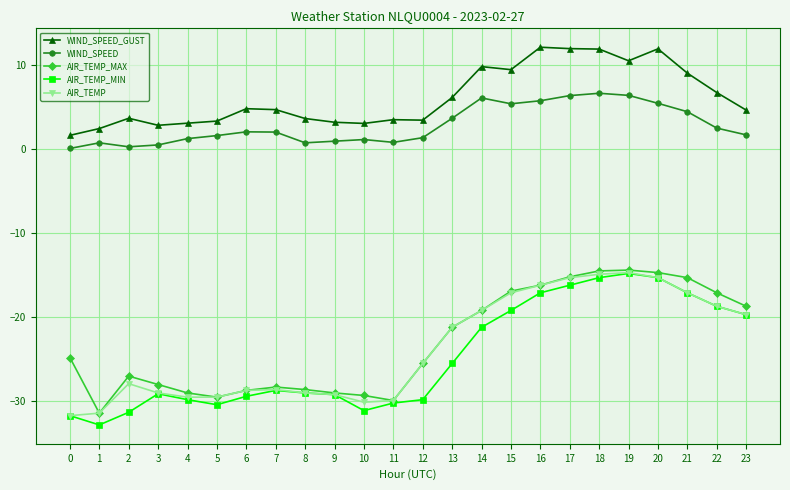

What is the maximum value for WIND_SPEED_GUST?

12.1